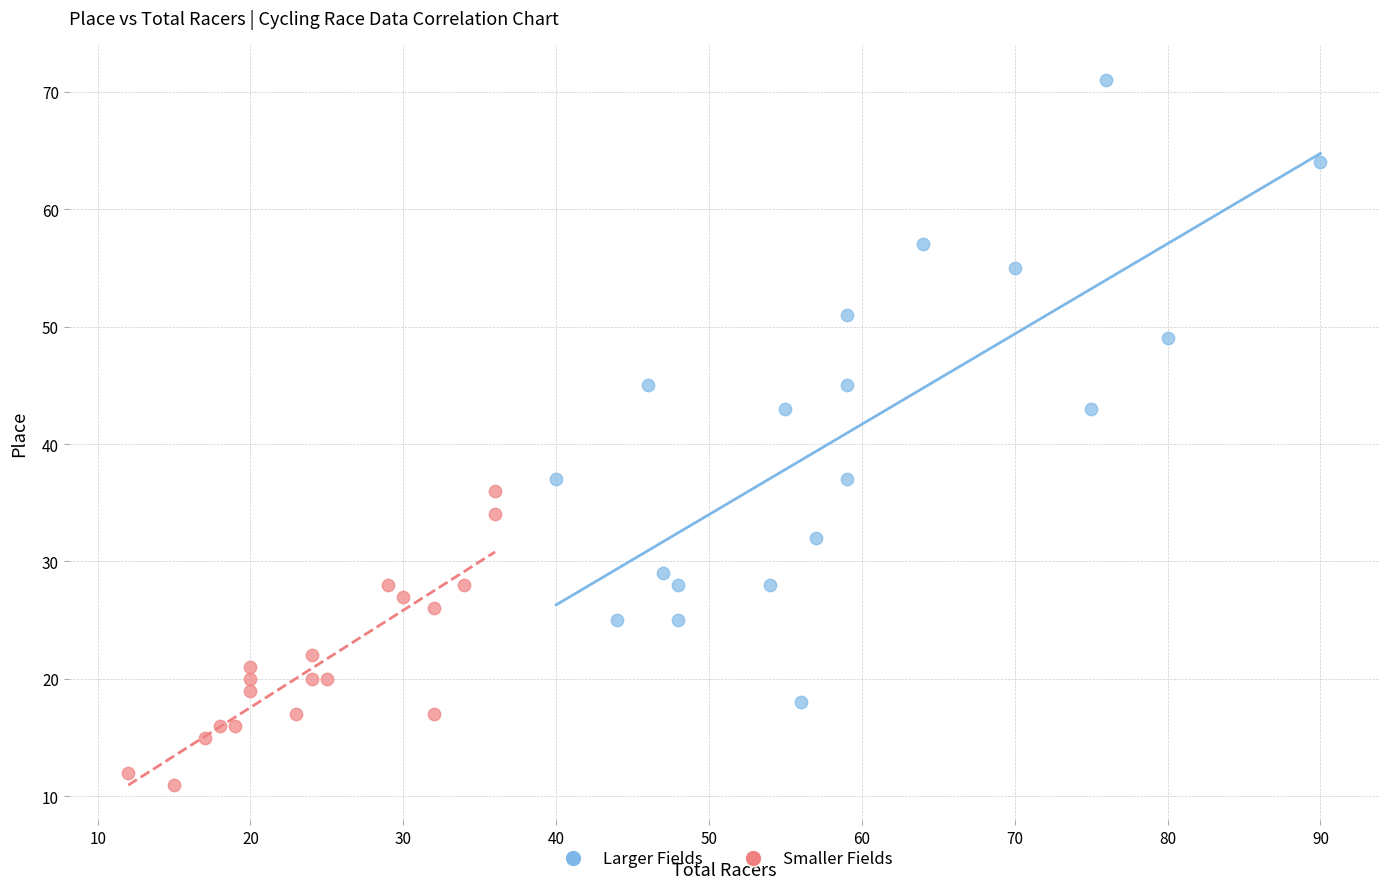

Which series reaches the minimum Y coordinate?

Smaller Fields